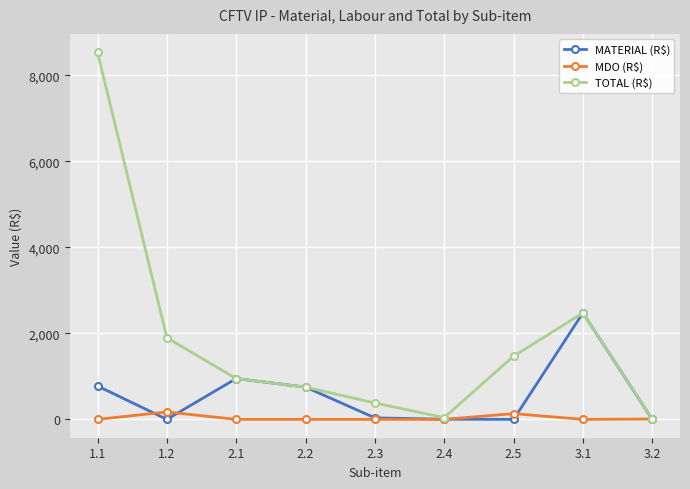

Between 1.2 and 3.1, which series saw the biggest shift?

MATERIAL (R$)